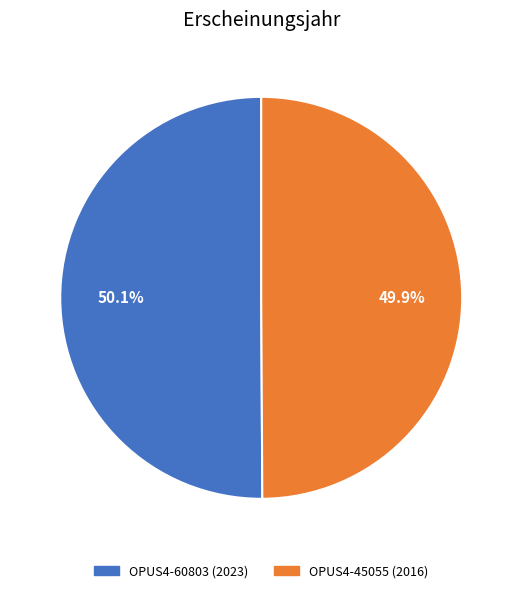

What is the total percentage of OPUS4-45055 and OPUS4-60803?

100.0%